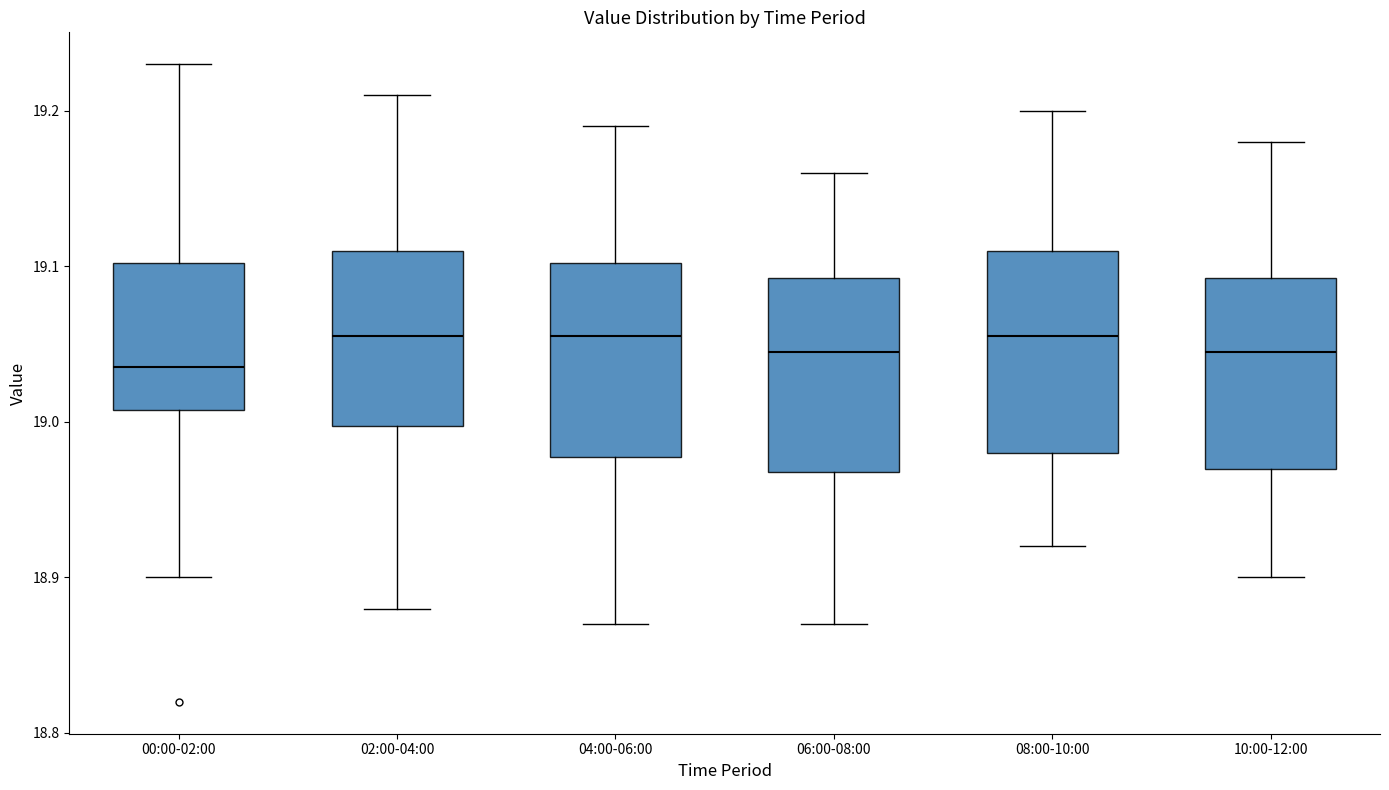

Reading left to right, transcribe this box plot: for each box, give where its median line is, the range the box spans, and where its two whiskers end, as read against the y-axis. The values are not printed on the chart, so give them approximately, as read against the axis.

00:00-02:00: median 19.04, box 19.01 to 19.10, whiskers 18.90 to 19.23
02:00-04:00: median 19.06, box 19.00 to 19.11, whiskers 18.88 to 19.21
04:00-06:00: median 19.06, box 18.98 to 19.10, whiskers 18.87 to 19.19
06:00-08:00: median 19.05, box 18.97 to 19.09, whiskers 18.87 to 19.16
08:00-10:00: median 19.06, box 18.98 to 19.11, whiskers 18.92 to 19.20
10:00-12:00: median 19.05, box 18.97 to 19.09, whiskers 18.90 to 19.18